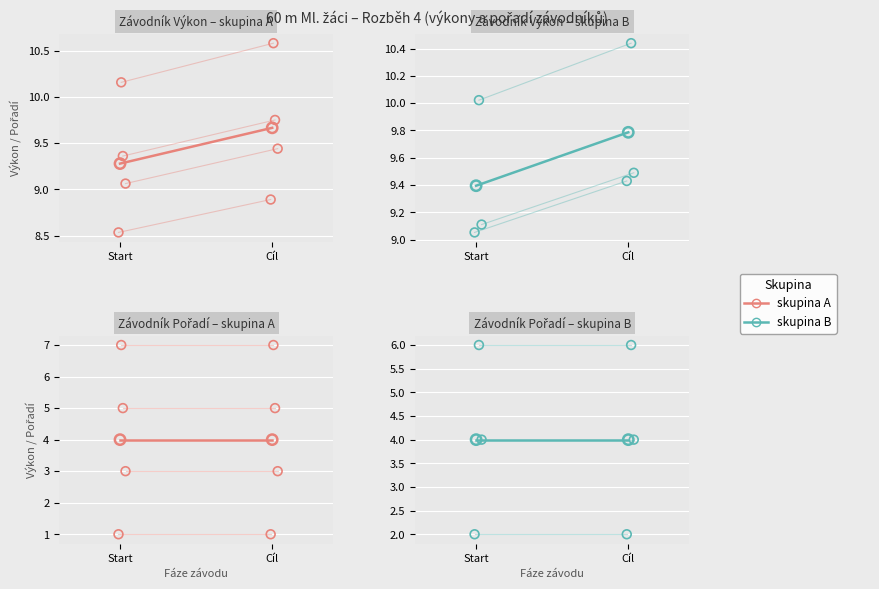

Which series has the largest total across all categories?

Výkon